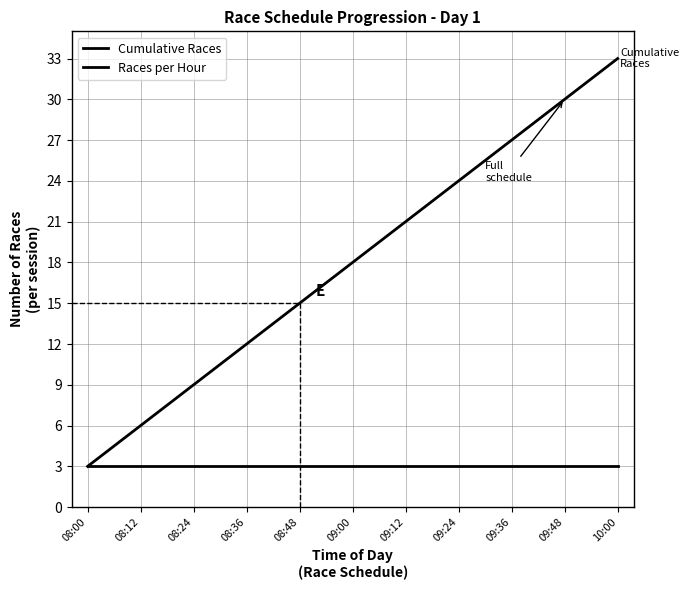

What is the label of the 4th point from the right?

09:24